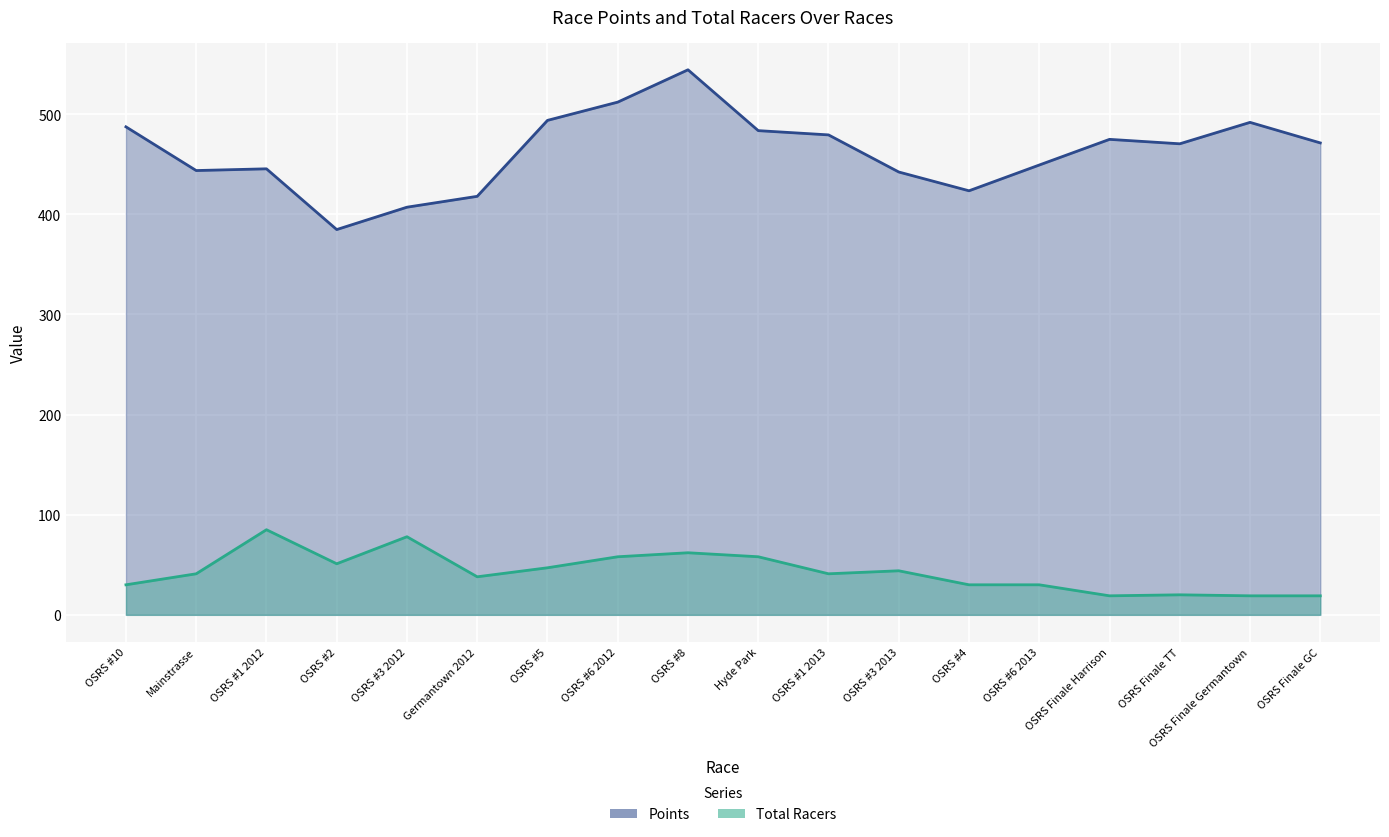

Which series has the largest total across all categories?

Points